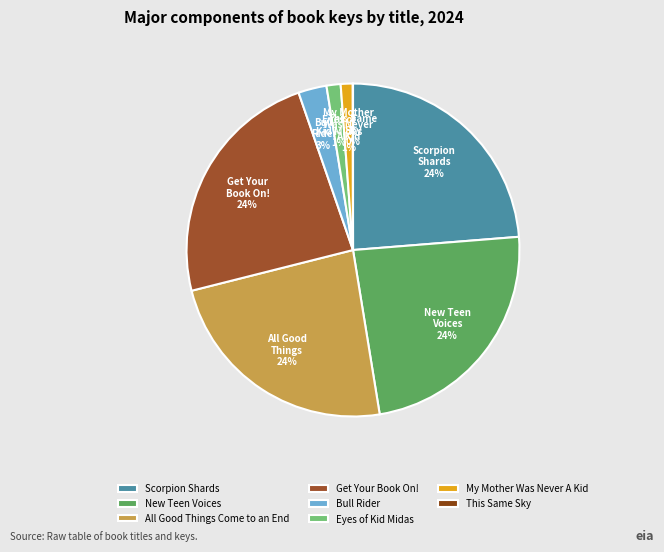

Rank the categories by value from highest to lowest.

Scorpion Shards, New Teen Voices, Get Your Book On!, All Good Things Come to an End, Bull Rider, Eyes of Kid Midas, My Mother Was Never A Kid, This Same Sky